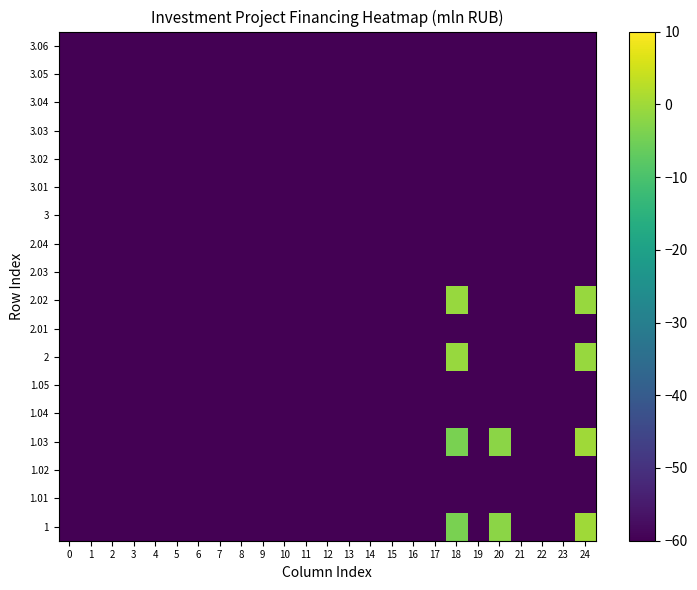

Reading right to left, extract all data points from this chart.

1: 24=0.0	23=-89.1	22=-89.1	21=-89.1	20=-2.2	19=-89.1	18=-4.0	17=-89.1	16=-89.1	15=-89.1	14=-89.1	13=-89.1	12=-89.1	11=-89.1	10=-89.1	9=-89.1	8=-89.1	7=-89.1	6=-89.1	5=-89.1	4=-89.1	3=-89.1	2=-89.1	1=-89.1	0=-89.1
1.01: 24=-89.1	23=-89.1	22=-89.1	21=-89.1	20=-89.1	19=-89.1	18=-89.1	17=-89.1	16=-89.1	15=-89.1	14=-89.1	13=-89.1	12=-89.1	11=-89.1	10=-89.1	9=-89.1	8=-89.1	7=-89.1	6=-89.1	5=-89.1	4=-89.1	3=-89.1	2=-89.1	1=-89.1	0=-89.1
1.02: 24=-89.1	23=-89.1	22=-89.1	21=-89.1	20=-89.1	19=-89.1	18=-89.1	17=-89.1	16=-89.1	15=-89.1	14=-89.1	13=-89.1	12=-89.1	11=-89.1	10=-89.1	9=-89.1	8=-89.1	7=-89.1	6=-89.1	5=-89.1	4=-89.1	3=-89.1	2=-89.1	1=-89.1	0=-89.1
1.03: 24=0.0	23=-89.1	22=-89.1	21=-89.1	20=-2.2	19=-89.1	18=-4.0	17=-89.1	16=-89.1	15=-89.1	14=-89.1	13=-89.1	12=-89.1	11=-89.1	10=-89.1	9=-89.1	8=-89.1	7=-89.1	6=-89.1	5=-89.1	4=-89.1	3=-89.1	2=-89.1	1=-89.1	0=-89.1
1.04: 24=-89.1	23=-89.1	22=-89.1	21=-89.1	20=-89.1	19=-89.1	18=-89.1	17=-89.1	16=-89.1	15=-89.1	14=-89.1	13=-89.1	12=-89.1	11=-89.1	10=-89.1	9=-89.1	8=-89.1	7=-89.1	6=-89.1	5=-89.1	4=-89.1	3=-89.1	2=-89.1	1=-89.1	0=-89.1
1.05: 24=-89.1	23=-89.1	22=-89.1	21=-89.1	20=-89.1	19=-89.1	18=-89.1	17=-89.1	16=-89.1	15=-89.1	14=-89.1	13=-89.1	12=-89.1	11=-89.1	10=-89.1	9=-89.1	8=-89.1	7=-89.1	6=-89.1	5=-89.1	4=-89.1	3=-89.1	2=-89.1	1=-89.1	0=-89.1
2: 24=-0.8	23=-89.1	22=-89.1	21=-89.1	20=-89.1	19=-89.1	18=-0.8	17=-89.1	16=-89.1	15=-89.1	14=-89.1	13=-89.1	12=-89.1	11=-89.1	10=-89.1	9=-89.1	8=-89.1	7=-89.1	6=-89.1	5=-89.1	4=-89.1	3=-89.1	2=-89.1	1=-89.1	0=-89.1
2.01: 24=-89.1	23=-89.1	22=-89.1	21=-89.1	20=-89.1	19=-89.1	18=-89.1	17=-89.1	16=-89.1	15=-89.1	14=-89.1	13=-89.1	12=-89.1	11=-89.1	10=-89.1	9=-89.1	8=-89.1	7=-89.1	6=-89.1	5=-89.1	4=-89.1	3=-89.1	2=-89.1	1=-89.1	0=-89.1
2.02: 24=-0.8	23=-89.1	22=-89.1	21=-89.1	20=-89.1	19=-89.1	18=-0.8	17=-89.1	16=-89.1	15=-89.1	14=-89.1	13=-89.1	12=-89.1	11=-89.1	10=-89.1	9=-89.1	8=-89.1	7=-89.1	6=-89.1	5=-89.1	4=-89.1	3=-89.1	2=-89.1	1=-89.1	0=-89.1
2.03: 24=-89.1	23=-89.1	22=-89.1	21=-89.1	20=-89.1	19=-89.1	18=-89.1	17=-89.1	16=-89.1	15=-89.1	14=-89.1	13=-89.1	12=-89.1	11=-89.1	10=-89.1	9=-89.1	8=-89.1	7=-89.1	6=-89.1	5=-89.1	4=-89.1	3=-89.1	2=-89.1	1=-89.1	0=-89.1
2.04: 24=-89.1	23=-89.1	22=-89.1	21=-89.1	20=-89.1	19=-89.1	18=-89.1	17=-89.1	16=-89.1	15=-89.1	14=-89.1	13=-89.1	12=-89.1	11=-89.1	10=-89.1	9=-89.1	8=-89.1	7=-89.1	6=-89.1	5=-89.1	4=-89.1	3=-89.1	2=-89.1	1=-89.1	0=-89.1
3: 24=-89.1	23=-89.1	22=-89.1	21=-89.1	20=-89.1	19=-89.1	18=-89.1	17=-89.1	16=-89.1	15=-89.1	14=-89.1	13=-89.1	12=-89.1	11=-89.1	10=-89.1	9=-89.1	8=-89.1	7=-89.1	6=-89.1	5=-89.1	4=-89.1	3=-89.1	2=-89.1	1=-89.1	0=-89.1
3.01: 24=-89.1	23=-89.1	22=-89.1	21=-89.1	20=-89.1	19=-89.1	18=-89.1	17=-89.1	16=-89.1	15=-89.1	14=-89.1	13=-89.1	12=-89.1	11=-89.1	10=-89.1	9=-89.1	8=-89.1	7=-89.1	6=-89.1	5=-89.1	4=-89.1	3=-89.1	2=-89.1	1=-89.1	0=-89.1
3.02: 24=-89.1	23=-89.1	22=-89.1	21=-89.1	20=-89.1	19=-89.1	18=-89.1	17=-89.1	16=-89.1	15=-89.1	14=-89.1	13=-89.1	12=-89.1	11=-89.1	10=-89.1	9=-89.1	8=-89.1	7=-89.1	6=-89.1	5=-89.1	4=-89.1	3=-89.1	2=-89.1	1=-89.1	0=-89.1
3.03: 24=-89.1	23=-89.1	22=-89.1	21=-89.1	20=-89.1	19=-89.1	18=-89.1	17=-89.1	16=-89.1	15=-89.1	14=-89.1	13=-89.1	12=-89.1	11=-89.1	10=-89.1	9=-89.1	8=-89.1	7=-89.1	6=-89.1	5=-89.1	4=-89.1	3=-89.1	2=-89.1	1=-89.1	0=-89.1
3.04: 24=-89.1	23=-89.1	22=-89.1	21=-89.1	20=-89.1	19=-89.1	18=-89.1	17=-89.1	16=-89.1	15=-89.1	14=-89.1	13=-89.1	12=-89.1	11=-89.1	10=-89.1	9=-89.1	8=-89.1	7=-89.1	6=-89.1	5=-89.1	4=-89.1	3=-89.1	2=-89.1	1=-89.1	0=-89.1
3.05: 24=-89.1	23=-89.1	22=-89.1	21=-89.1	20=-89.1	19=-89.1	18=-89.1	17=-89.1	16=-89.1	15=-89.1	14=-89.1	13=-89.1	12=-89.1	11=-89.1	10=-89.1	9=-89.1	8=-89.1	7=-89.1	6=-89.1	5=-89.1	4=-89.1	3=-89.1	2=-89.1	1=-89.1	0=-89.1
3.06: 24=-89.1	23=-89.1	22=-89.1	21=-89.1	20=-89.1	19=-89.1	18=-89.1	17=-89.1	16=-89.1	15=-89.1	14=-89.1	13=-89.1	12=-89.1	11=-89.1	10=-89.1	9=-89.1	8=-89.1	7=-89.1	6=-89.1	5=-89.1	4=-89.1	3=-89.1	2=-89.1	1=-89.1	0=-89.1